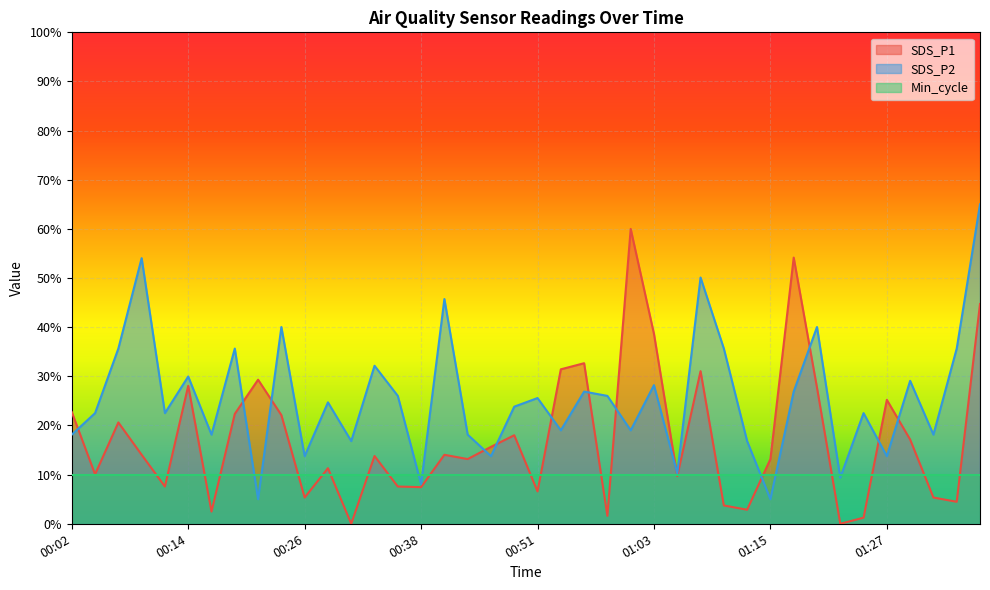

What are all the series names shown in the legend?

SDS_P1, SDS_P2, Min_cycle